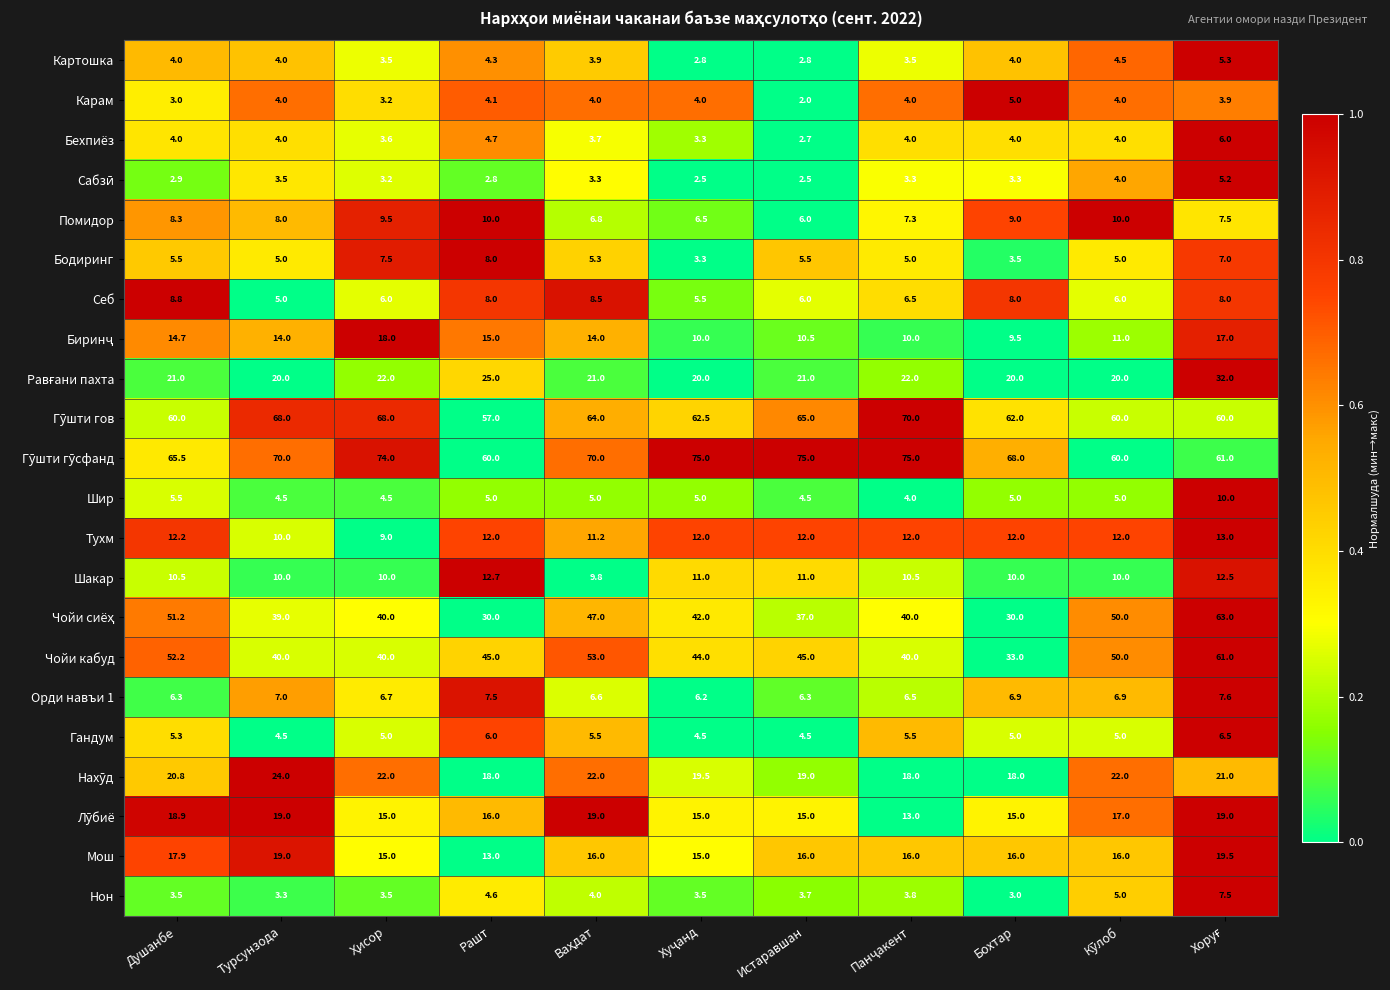

What is the sum of all Шир values?

58.0